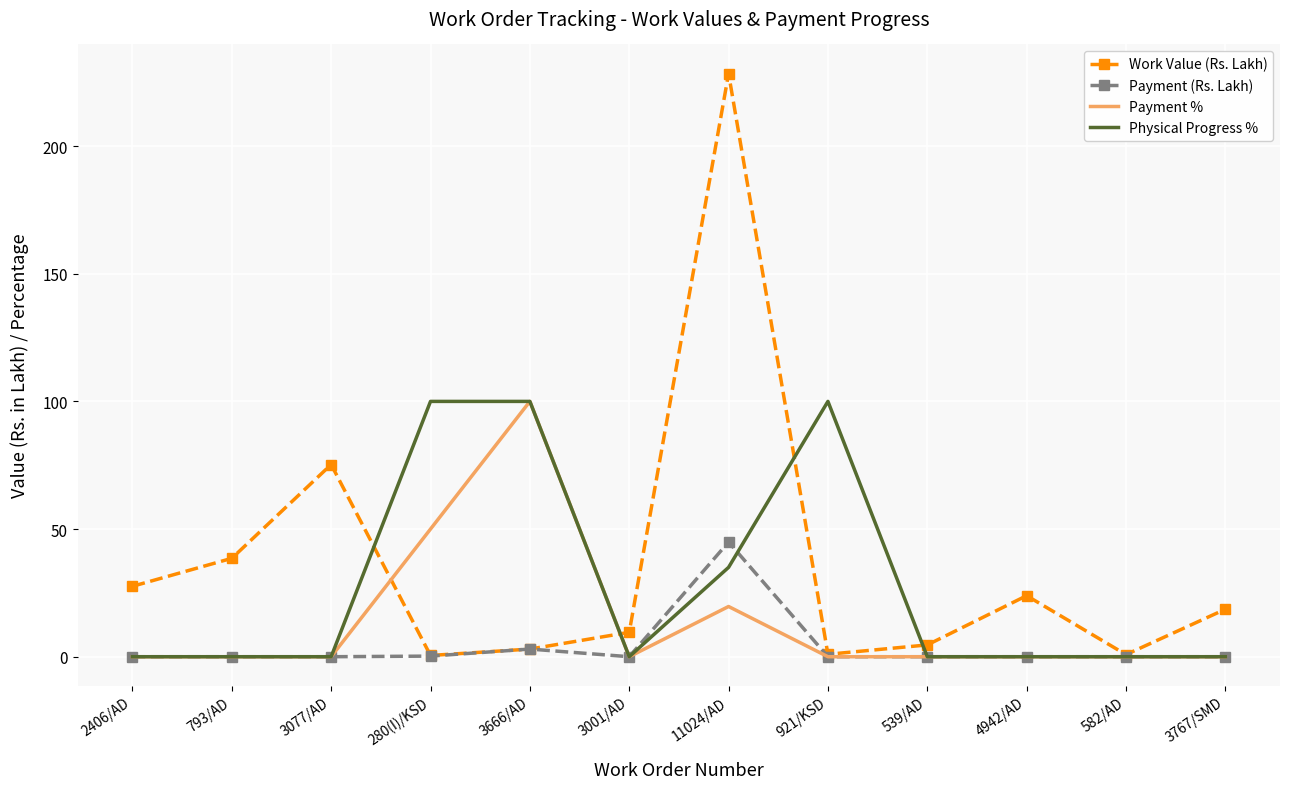

Is the value of Payment (Rs. Lakh) at 582/AD greater than the value of Work Value (Rs. Lakh) at 3767/SMD?

No